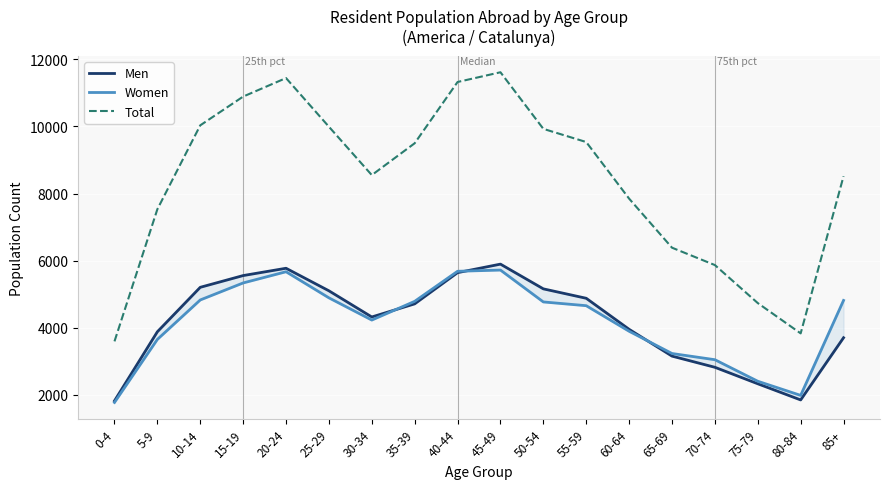

At how many categories does at least one series exceed 9454?

9